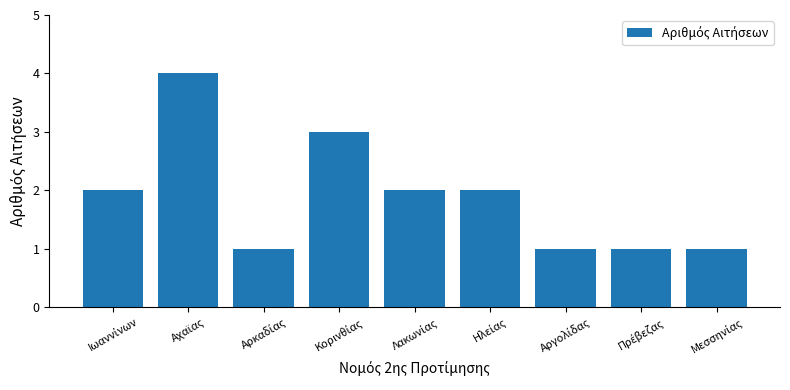

What is the greatest value displayed?

4